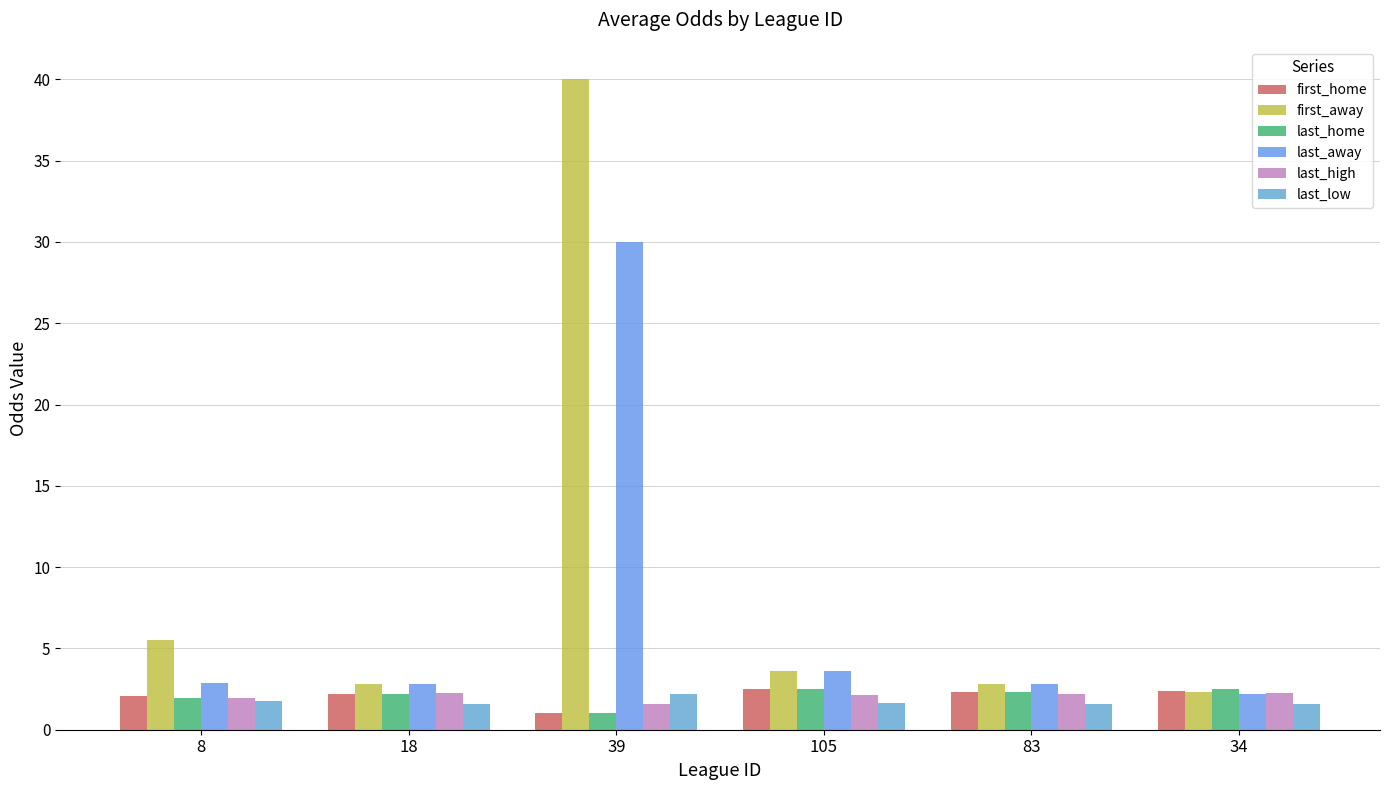

How many bars are there in total?

36